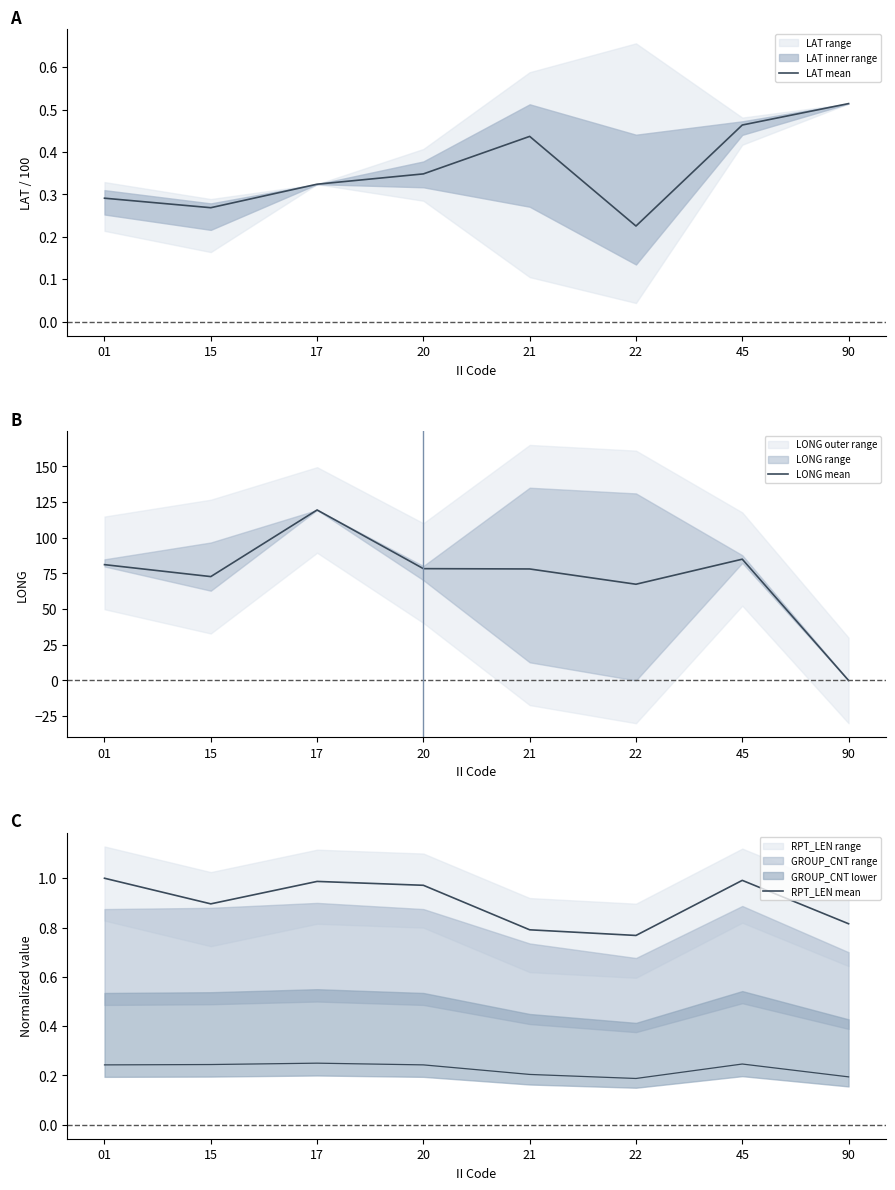

How many intersections are there between LAT mean and LONG mean?

1